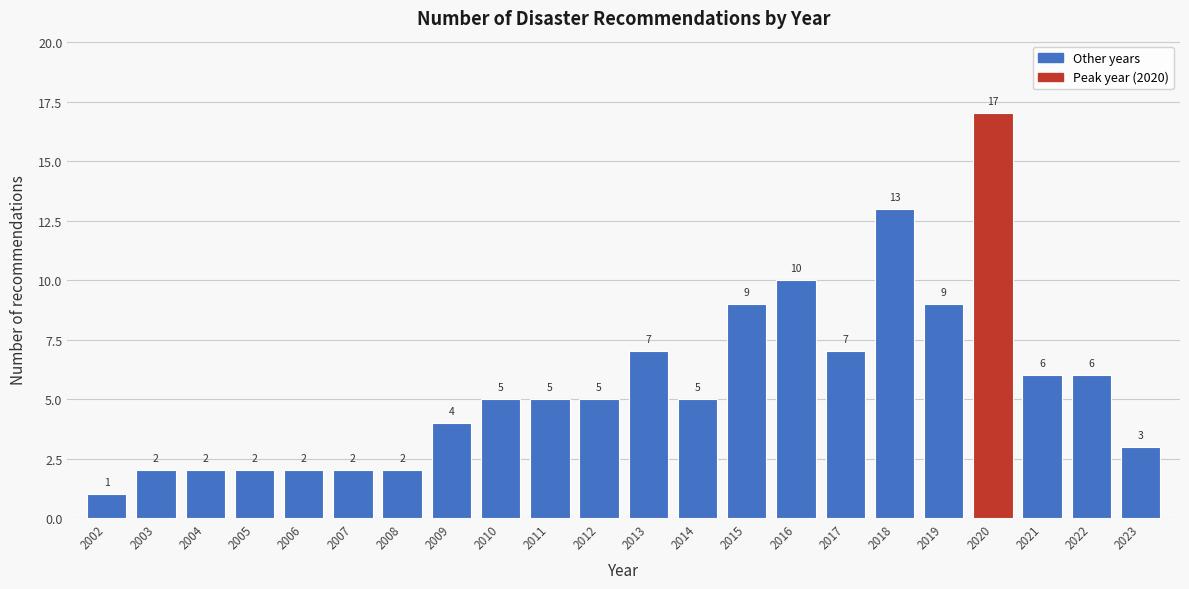

Reading left to right, transcribe all the data shown in this chart.

1	2	2	2	2	2	2	4	5	5	5	7	5	9	10	7	13	9	17	6	6	3